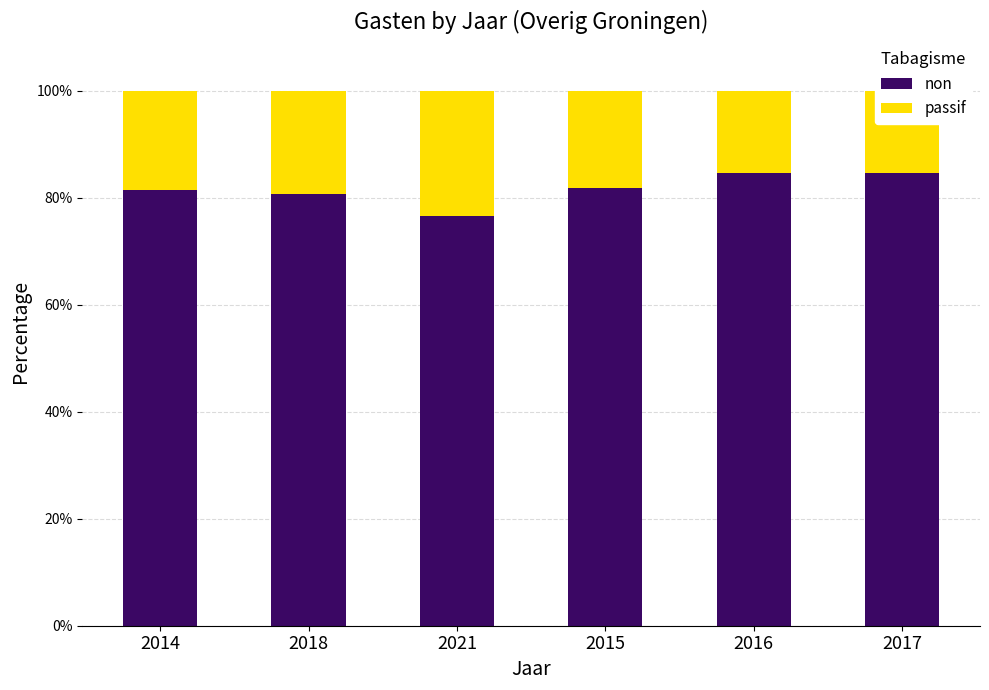

At which label is non closest to 80?

2018